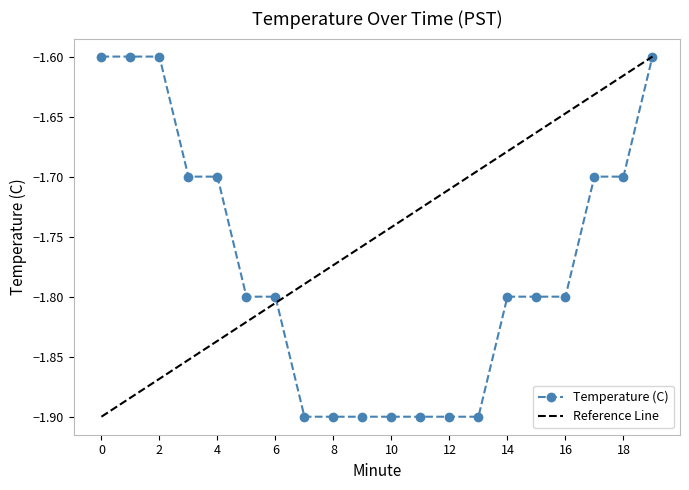

What is the difference between the values at 19 and 17?

0.1